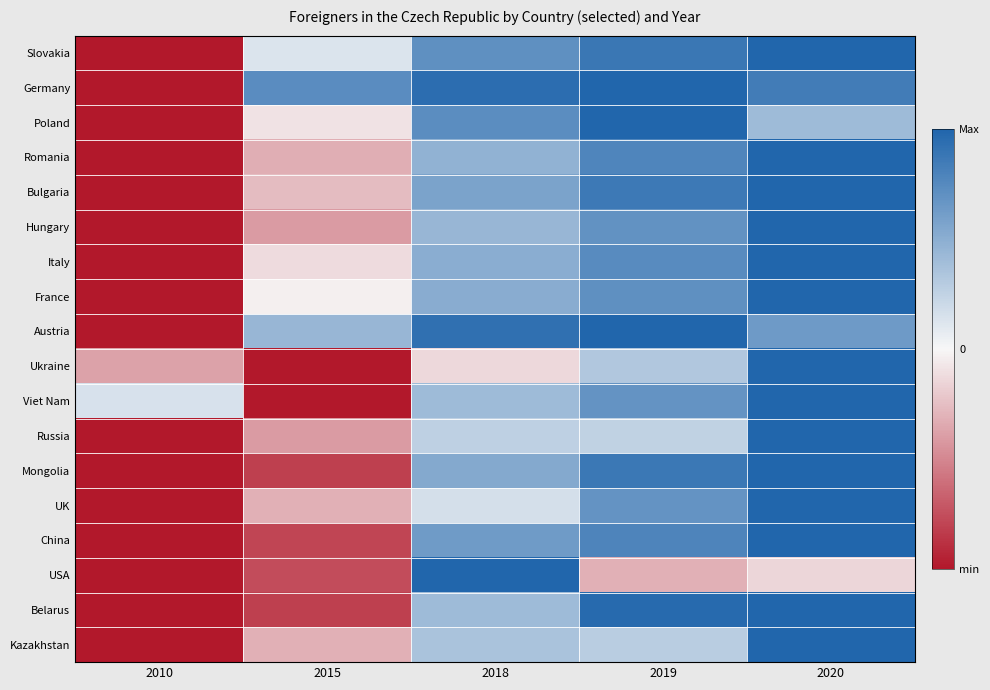

Reading left to right, list all the values displayed in this chart.

Slovakia: 2010=0.0	2015=0.6	2018=0.9	2019=0.9	2020=1.0
Germany: 2010=0.0	2015=0.9	2018=1.0	2019=1.0	2020=0.9
Poland: 2010=0.0	2015=0.5	2018=0.9	2019=1.0	2020=0.7
Romania: 2010=0.0	2015=0.3	2018=0.7	2019=0.9	2020=1.0
Bulgaria: 2010=0.0	2015=0.4	2018=0.8	2019=0.9	2020=1.0
Hungary: 2010=0.0	2015=0.3	2018=0.7	2019=0.8	2020=1.0
Italy: 2010=0.0	2015=0.4	2018=0.8	2019=0.9	2020=1.0
France: 2010=0.0	2015=0.5	2018=0.8	2019=0.9	2020=1.0
Austria: 2010=0.0	2015=0.7	2018=1.0	2019=1.0	2020=0.8
Ukraine: 2010=0.3	2015=0.0	2018=0.4	2019=0.7	2020=1.0
Viet Nam: 2010=0.6	2015=0.0	2018=0.7	2019=0.8	2020=1.0
Russia: 2010=0.0	2015=0.3	2018=0.6	2019=0.6	2020=1.0
Mongolia: 2010=0.0	2015=0.1	2018=0.8	2019=0.9	2020=1.0
UK: 2010=0.0	2015=0.3	2018=0.6	2019=0.8	2020=1.0
China: 2010=0.0	2015=0.1	2018=0.8	2019=0.9	2020=1.0
USA: 2010=0.0	2015=0.1	2018=1.0	2019=0.3	2020=0.4
Belarus: 2010=0.0	2015=0.1	2018=0.7	2019=1.0	2020=1.0
Kazakhstan: 2010=0.0	2015=0.3	2018=0.7	2019=0.6	2020=1.0